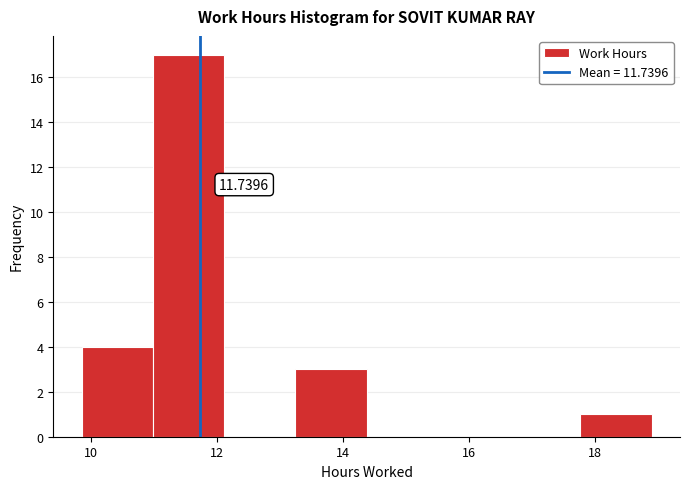

Over which range of the x-axis is the bar tallest?

11.0 to 12.2